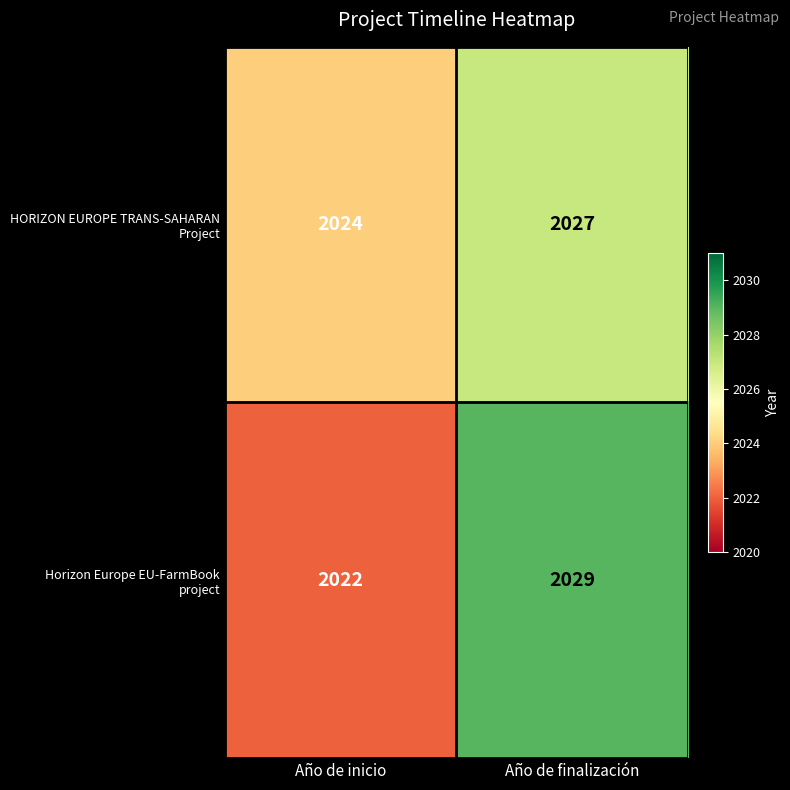

At which category is the sum across all series the highest?

Año de finalización